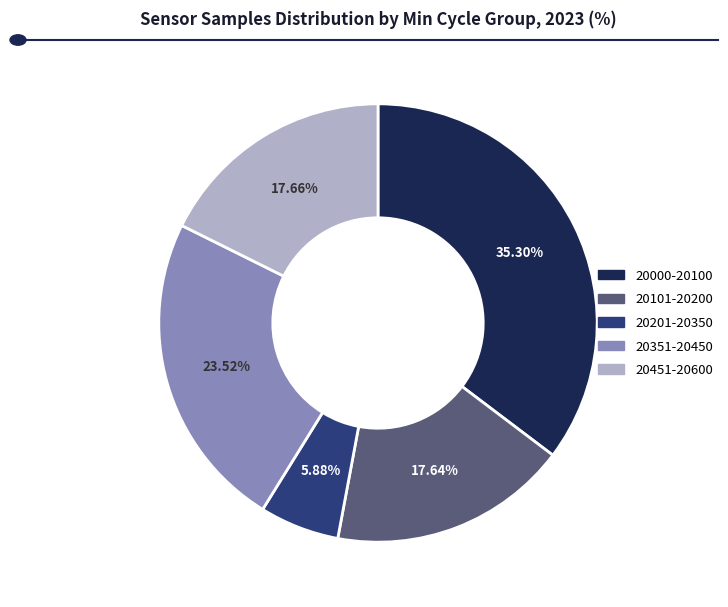

Is there a majority slice in this chart?

No